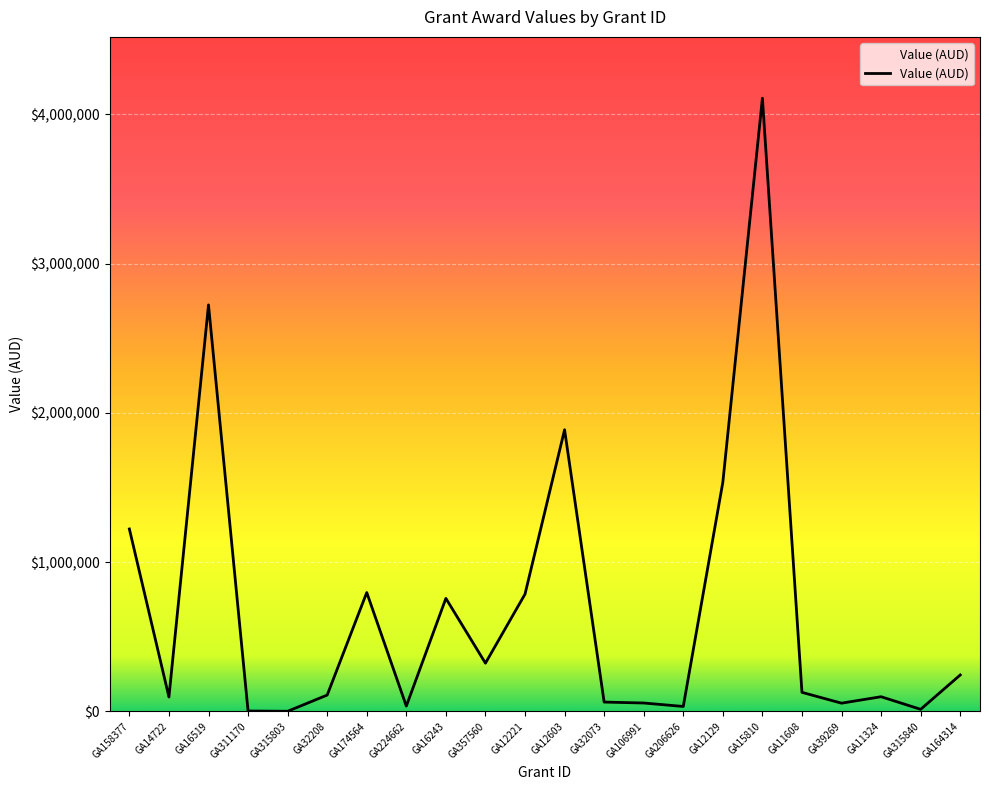

How many interior local valleys (lower than both neighbors) does the data have?

7